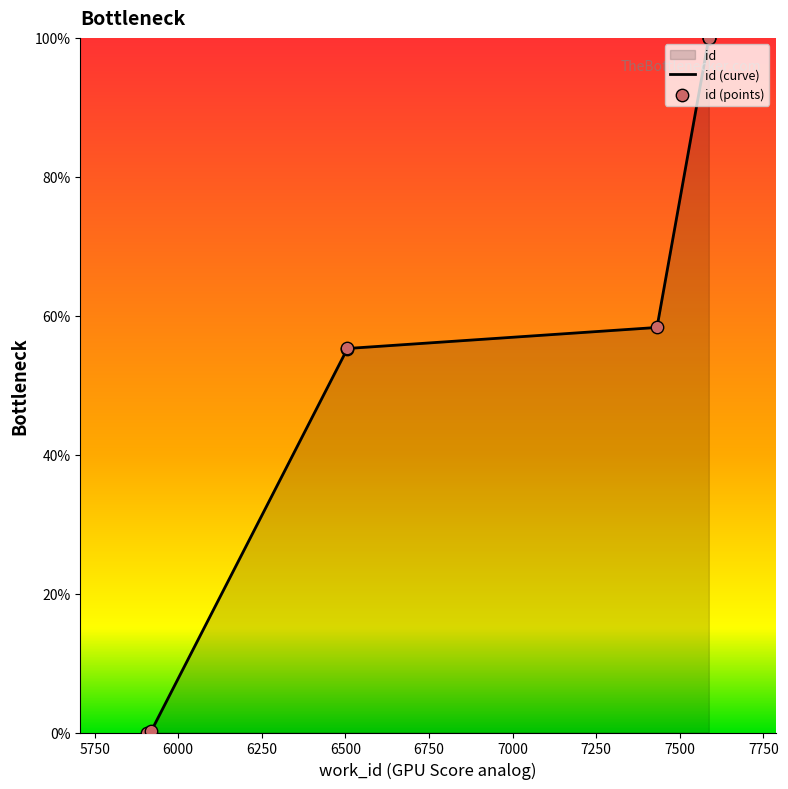

Between 5920 and 6506, which is larger?

6506